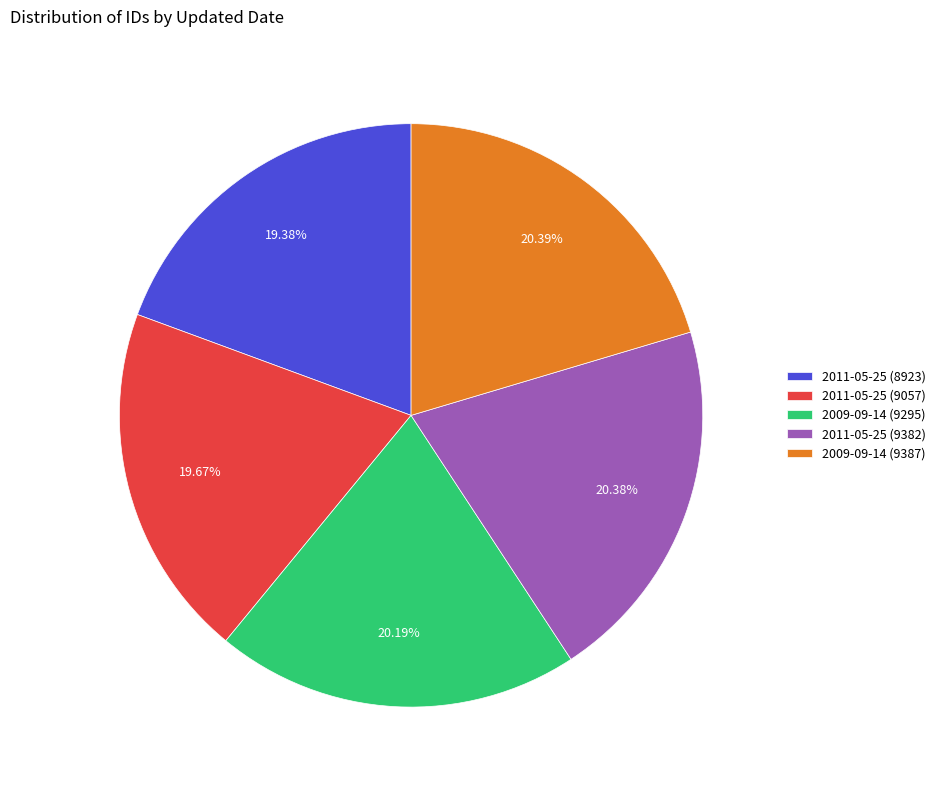

To the nearest percent, what portion does 2011-05-25 (9057) represent?

20%